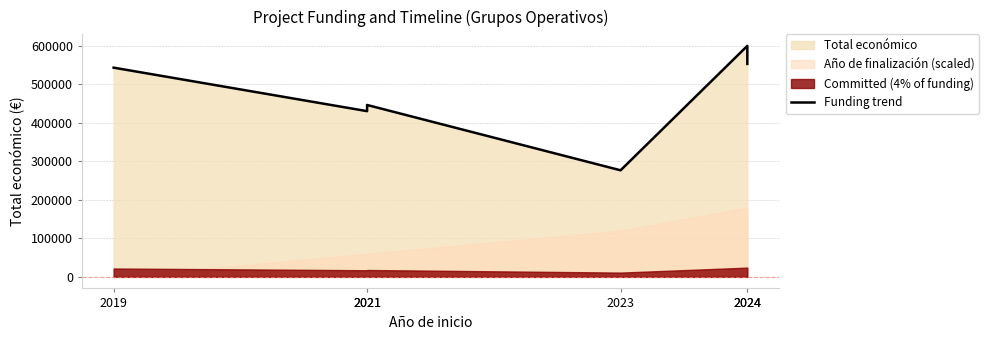

Does the chart have visible grid lines?

Yes